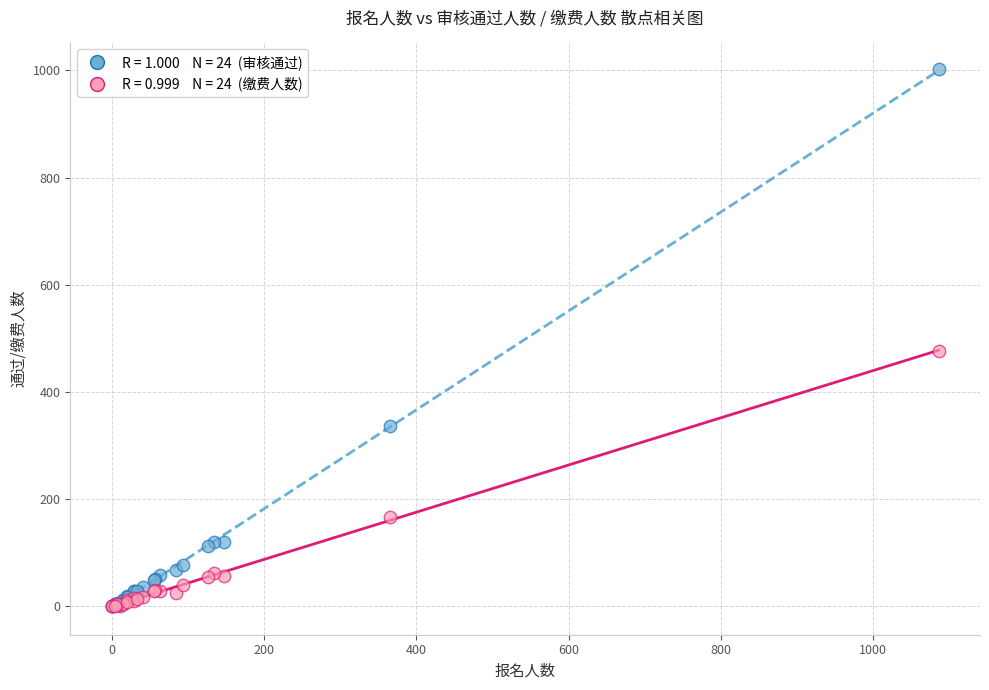

Across all series, what Y value is closest to 501?

477